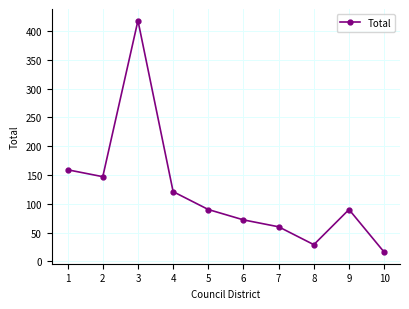

Count the number of data series in this chart.

1